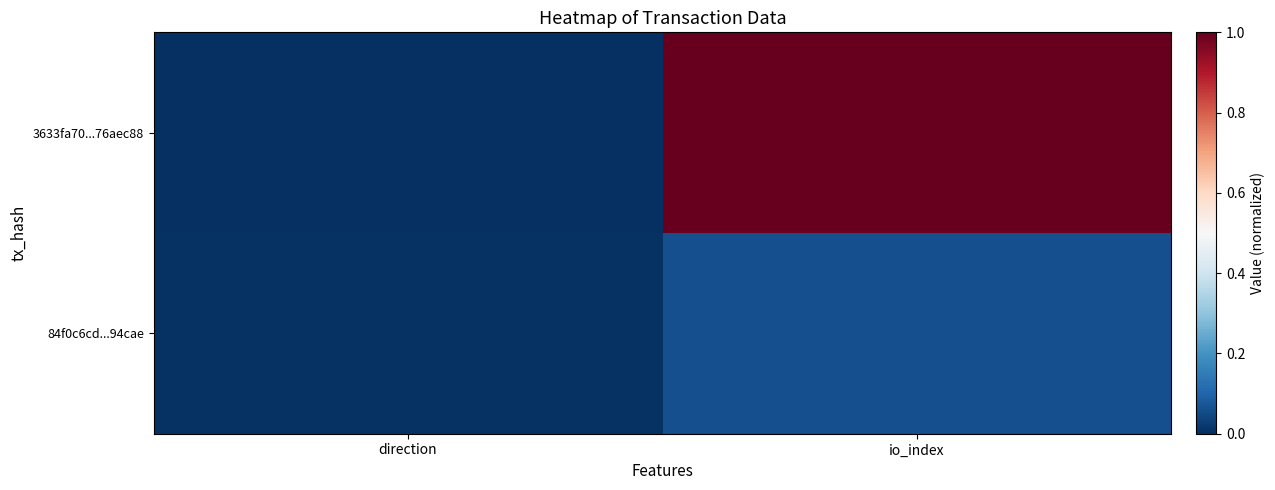

Rank the series at io_index from lowest to highest value.

84f0c6cd...94cae, 3633fa70...76aec88